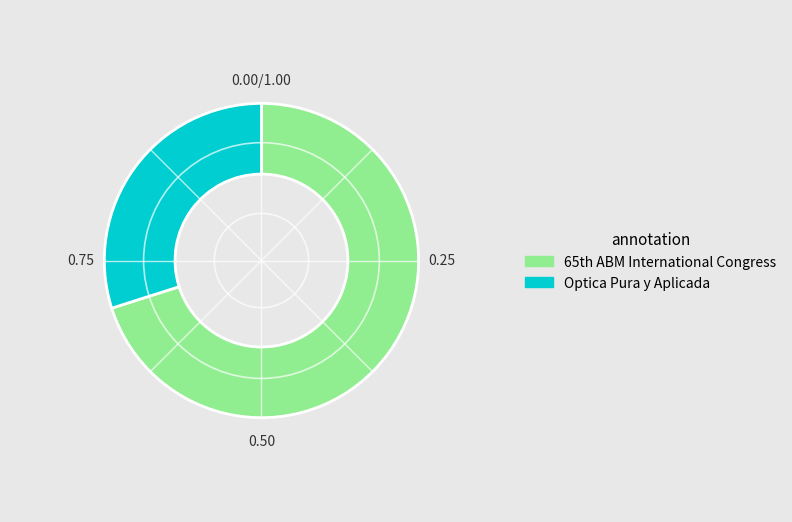

How many slices are in this pie chart?

2